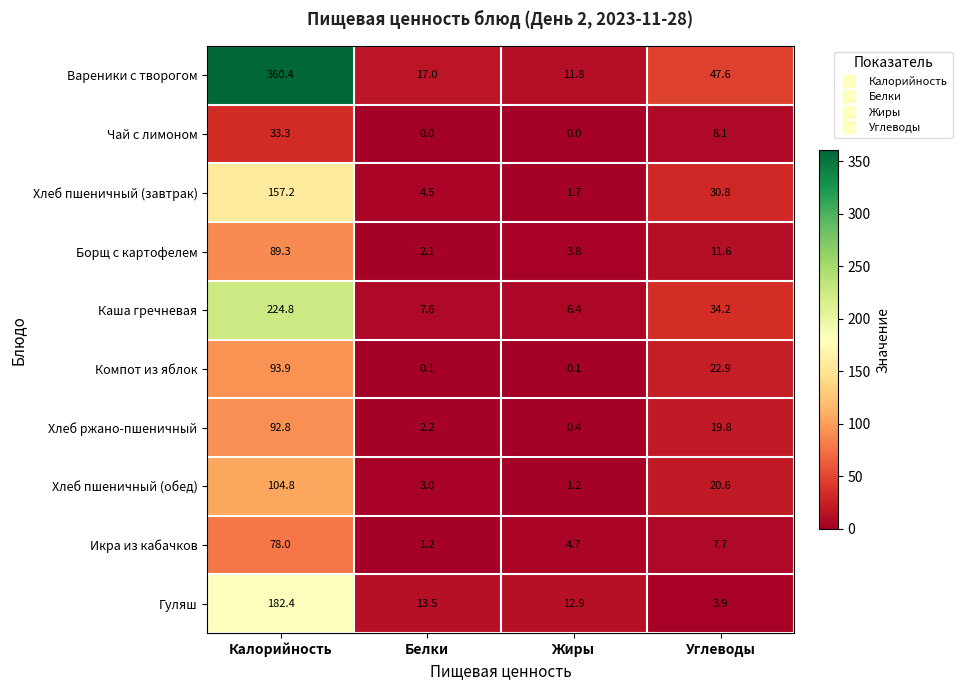

What is the total value across all series at Калорийность?

1416.9